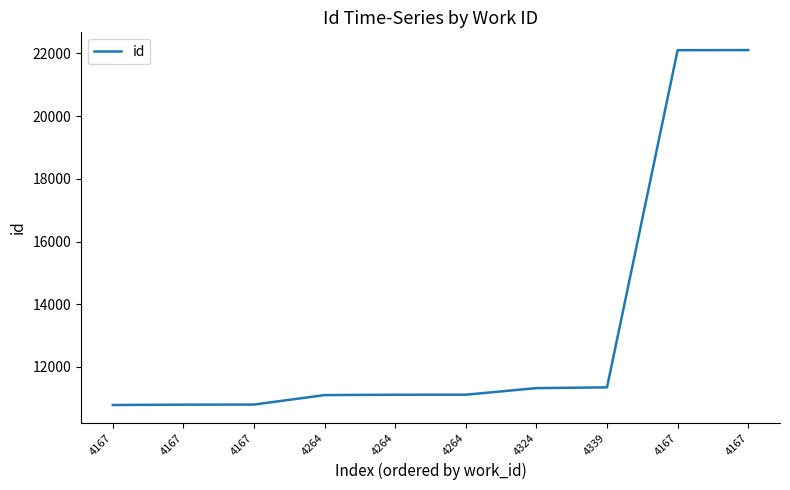

How many lines are shown in the chart?

1